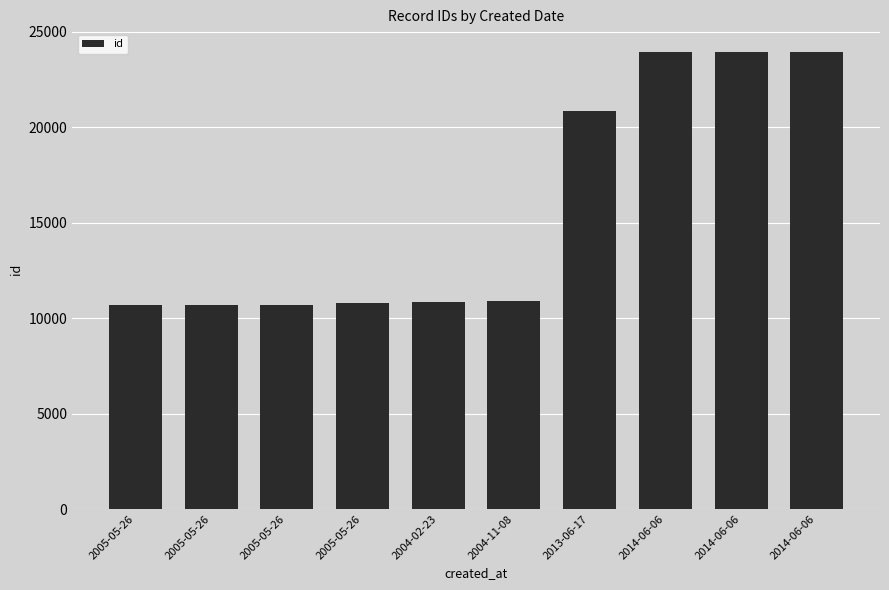

What is the change in value from 2005-05-26 to 2005-05-26?

+86